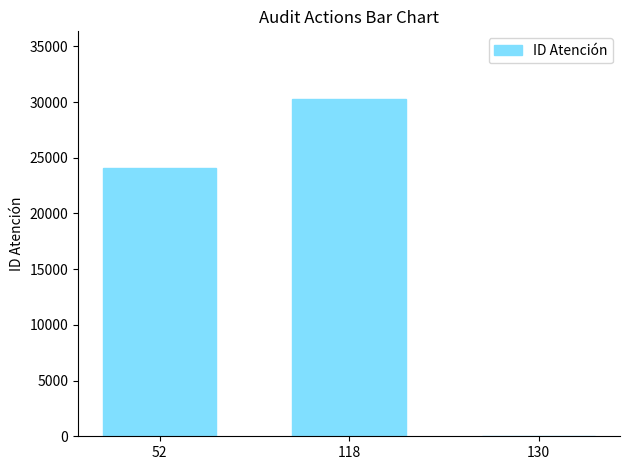

Which has a higher value, 130 or 52?

52